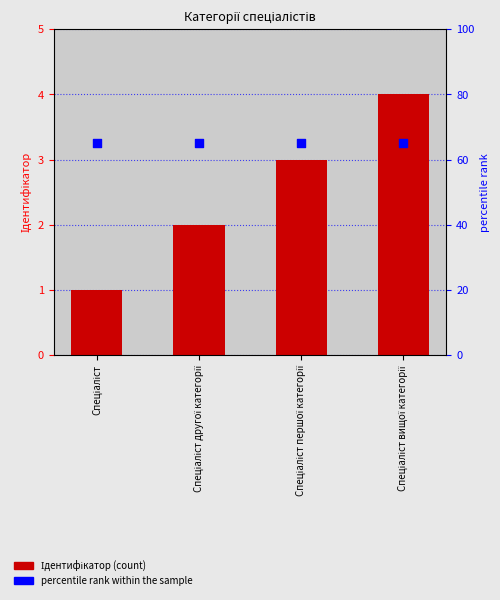

At which category is the sum across all series the highest?

Спеціаліст вищої категорії